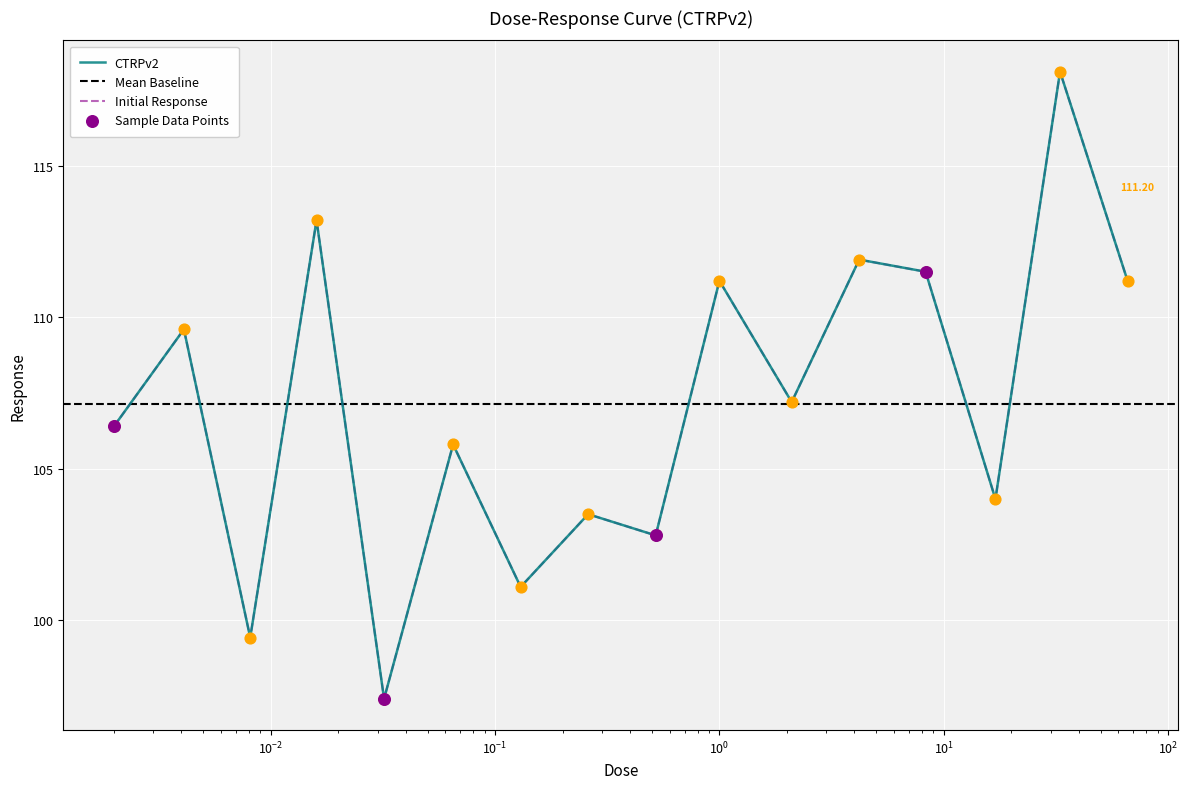

Approximately how many times larger is the value at 0.0041 compared to 0.002?

1.0